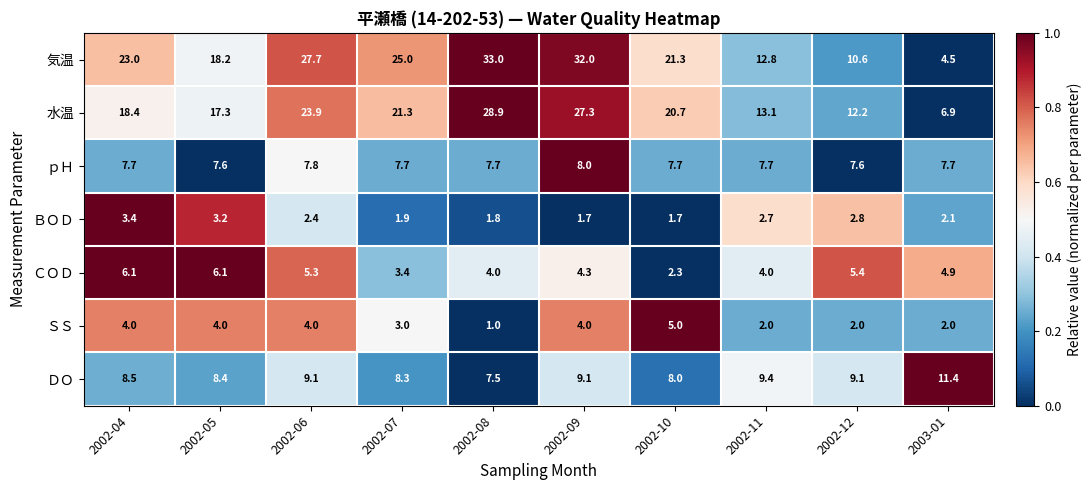

What is the spread (max minus min) of values at 2002-12?

10.2